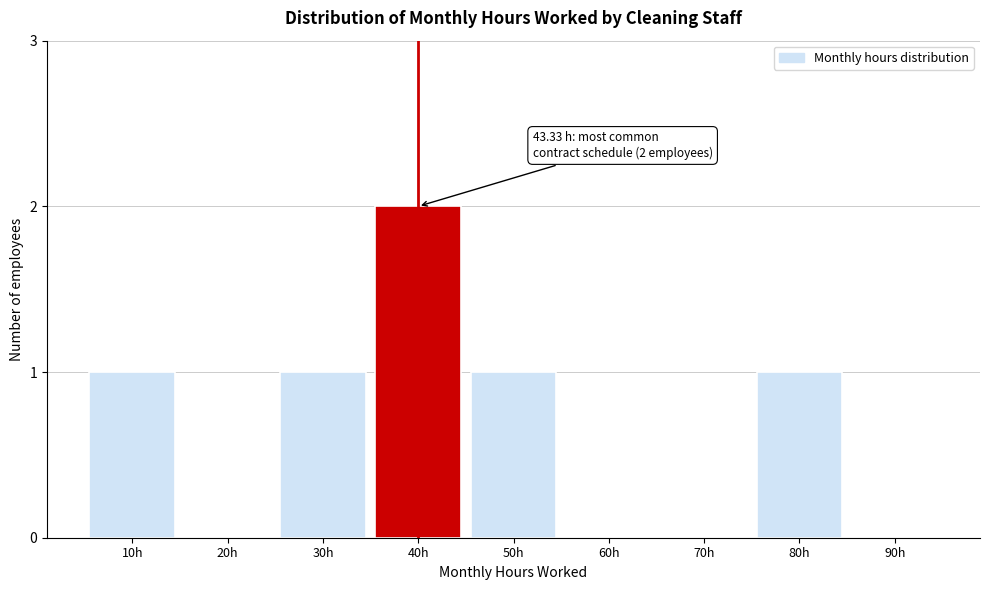

Reading left to right, transcribe all the data shown in this chart.

10h=1	20h=0	30h=1	40h=2	50h=1	60h=0	70h=0	80h=1	90h=0